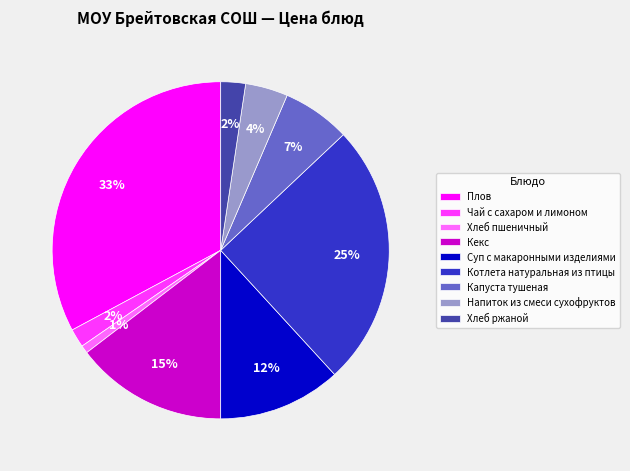

Count the number of slices in the pie.

9